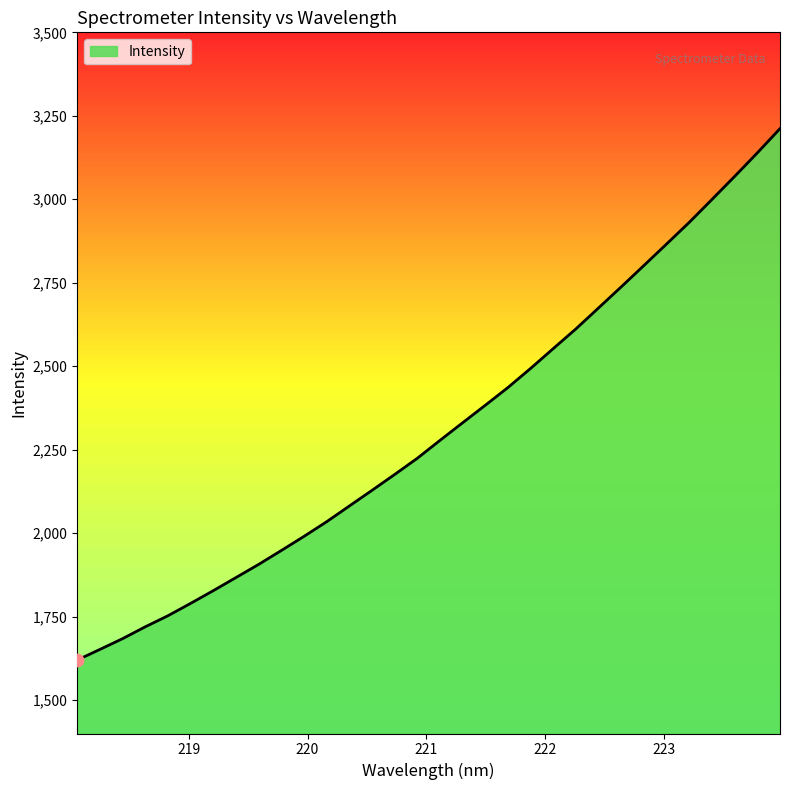

What is the difference between the maximum and minimum values?

1591.6